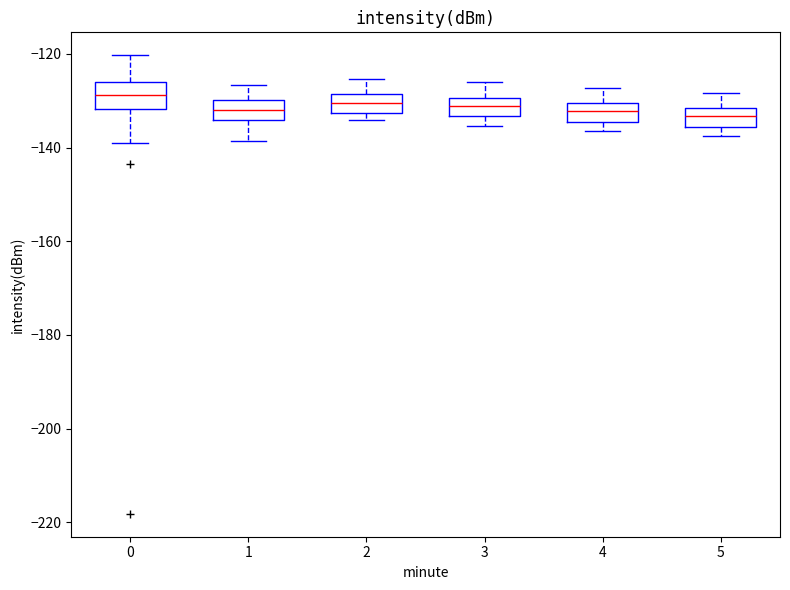

Where is the lower edge of the box at x = 0 on the y-axis? The values are not printed on the chart, so give them approximately, as read against the axis.

-132